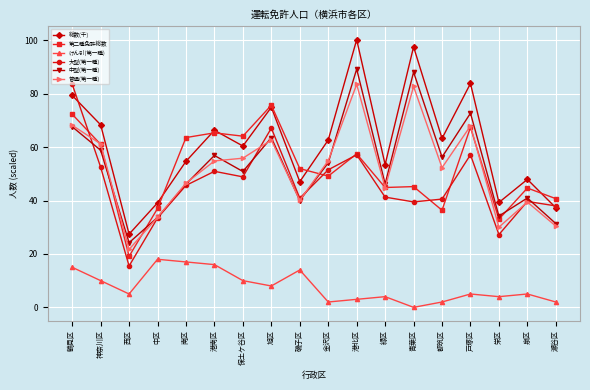

What is the maximum value for 総数(千)?

100.2